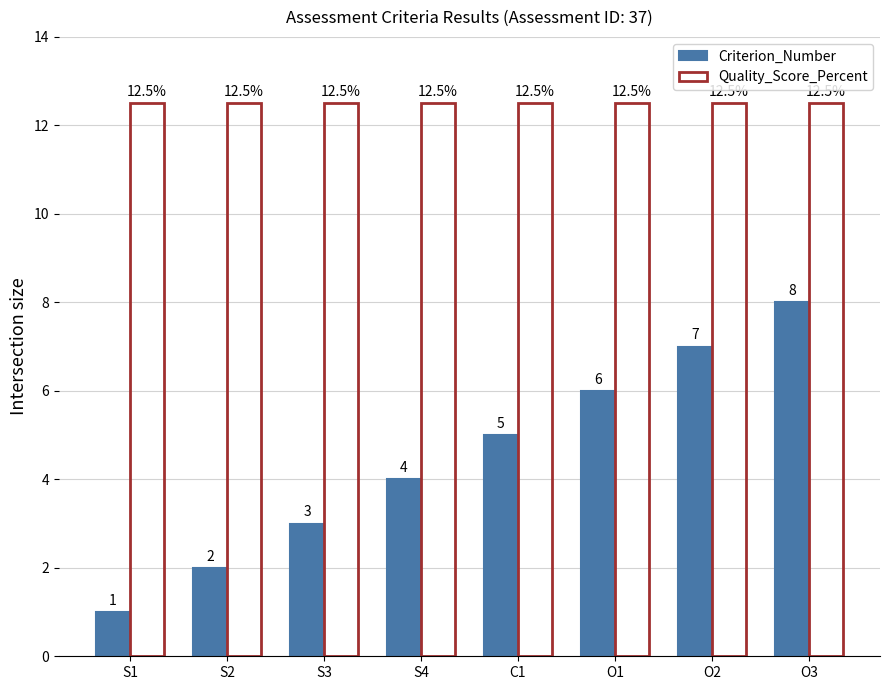

At C1, list the series in order from smallest to largest.

Criterion_Number, Quality_Score_Percent